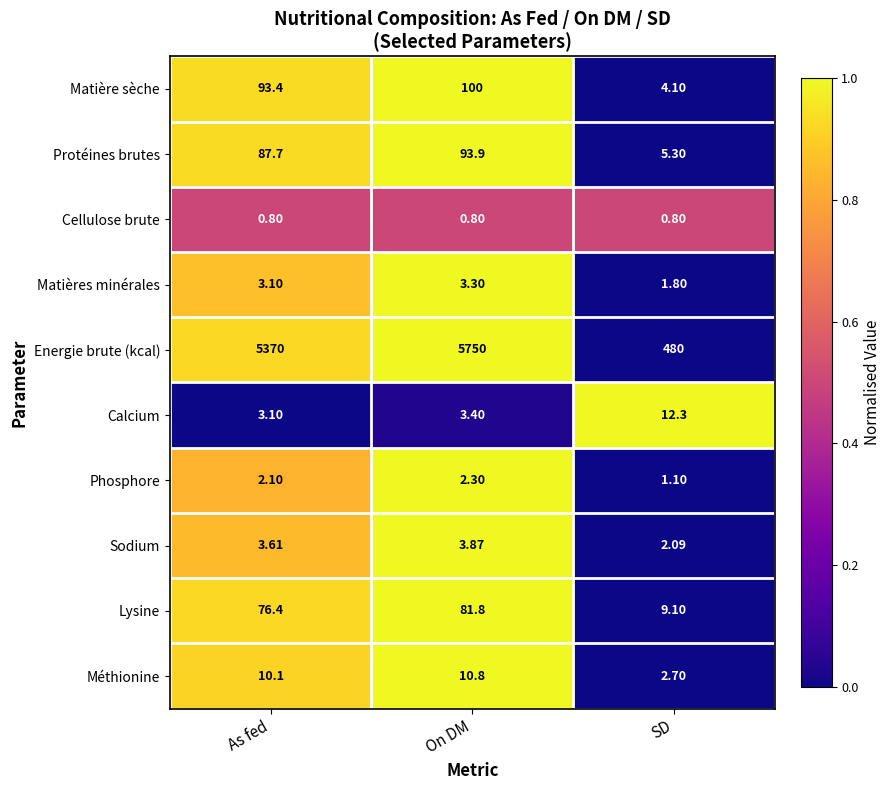

What is the difference between the highest and lowest values at SD?

479.2